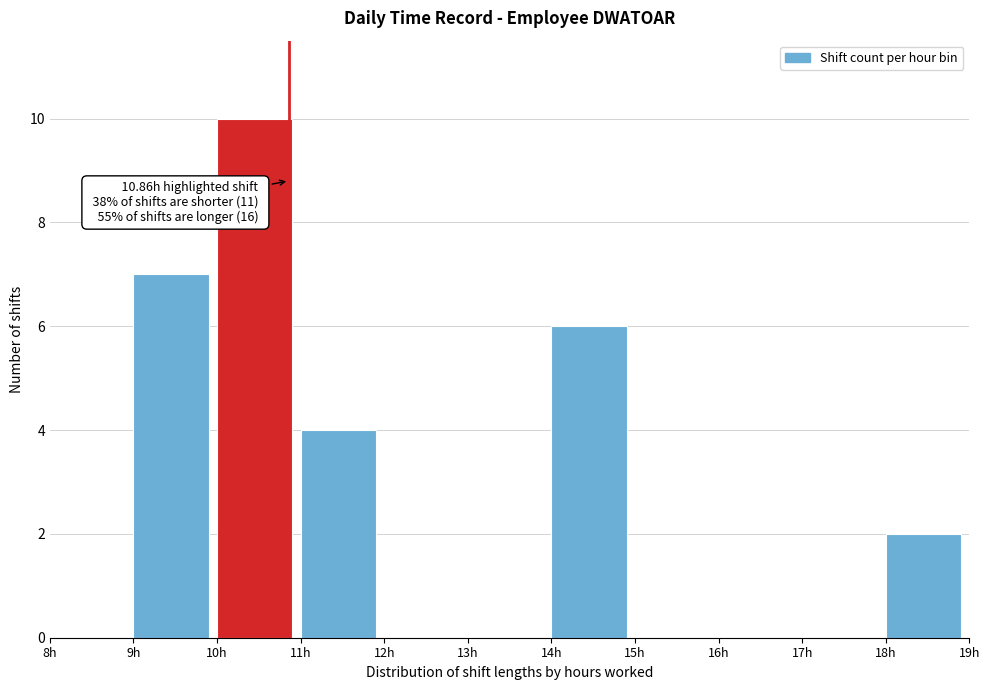

Which range on the x-axis has the tallest bar?

10 to 11